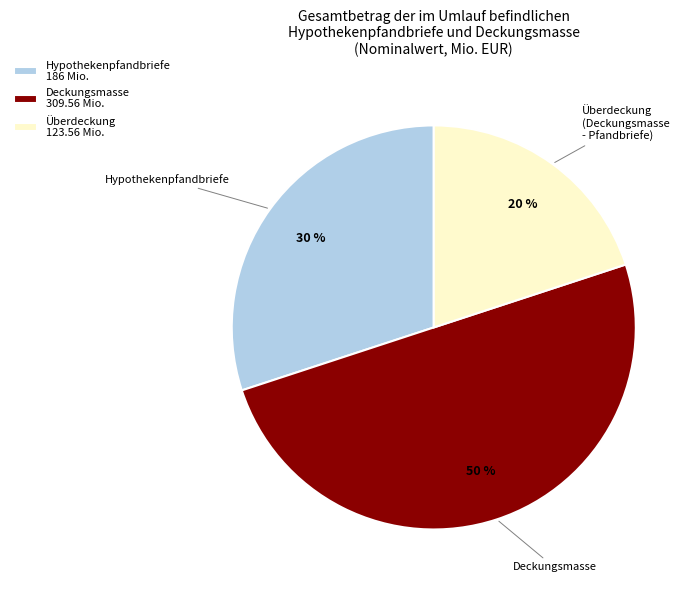

Is it true that Hypothekenpfandbriefe 186 Mio. is 21% of the pie?

False